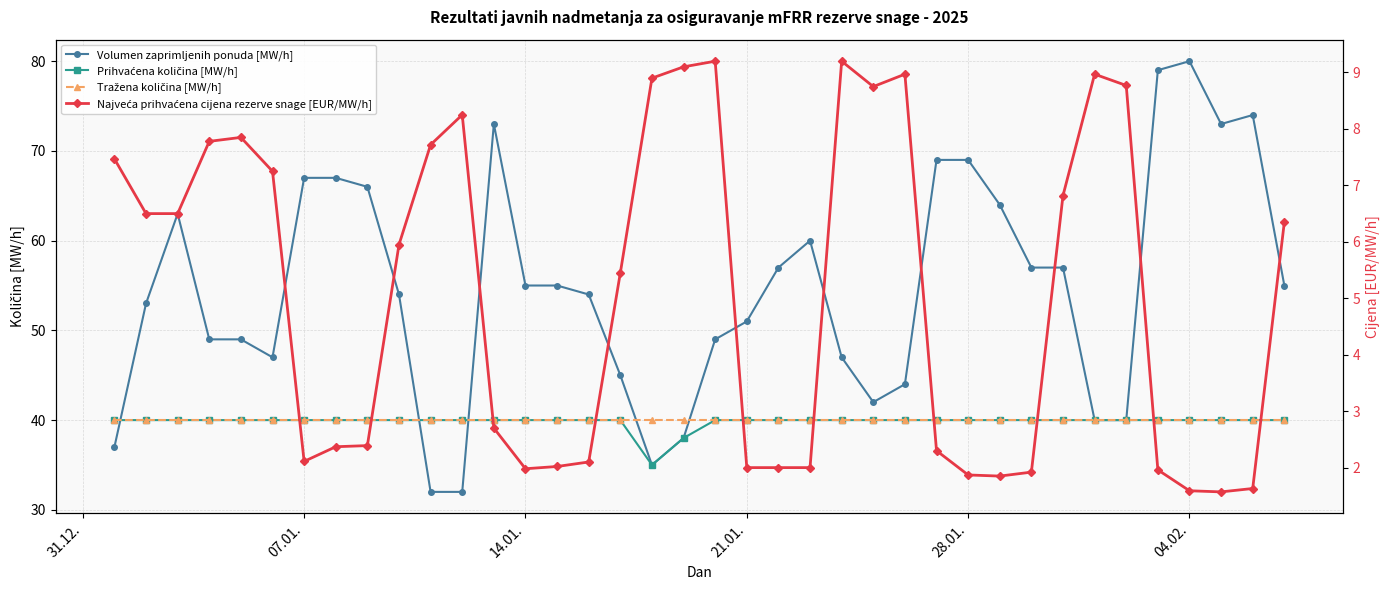

What is the sum of all Volumen zaprimljenih ponuda [MW/h] values?

2078.0